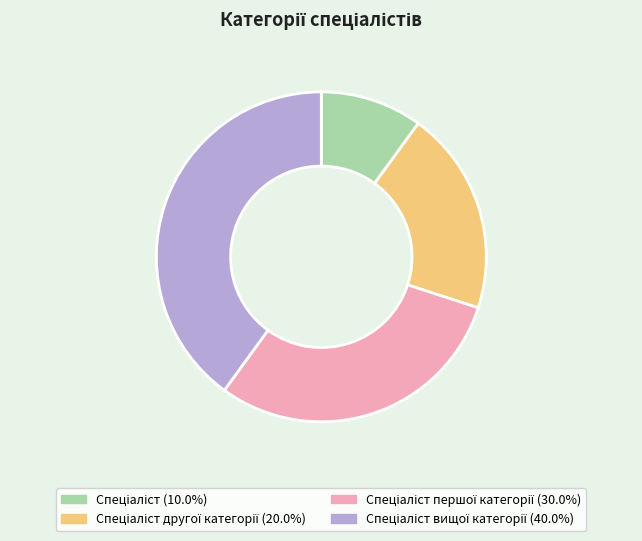

Does any single category account for the majority?

No